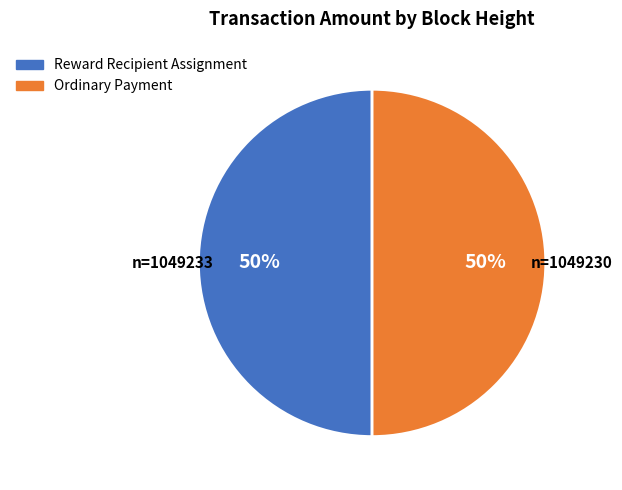

Combined, do Reward Recipient Assignment and Ordinary Payment account for over 50%?

Yes